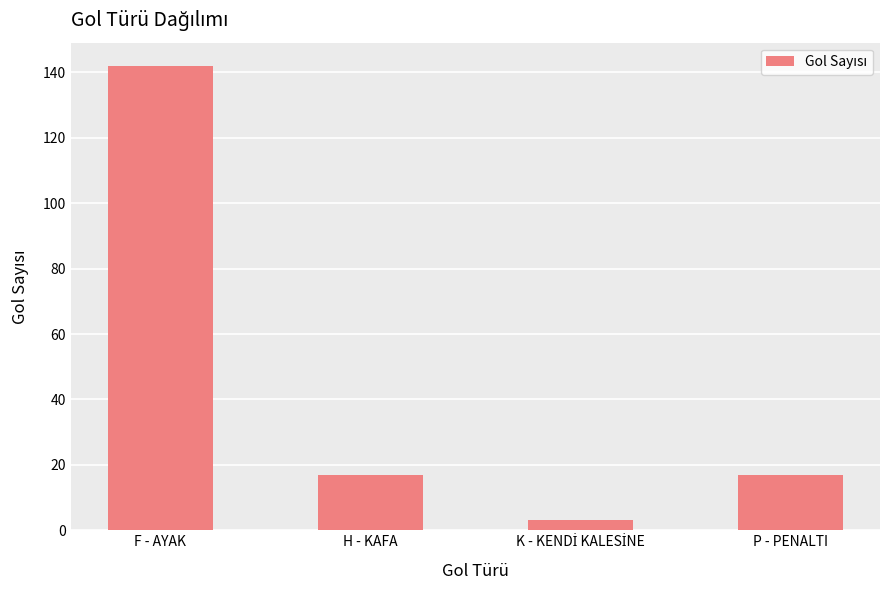

Where does the data first go above 17?

F - AYAK